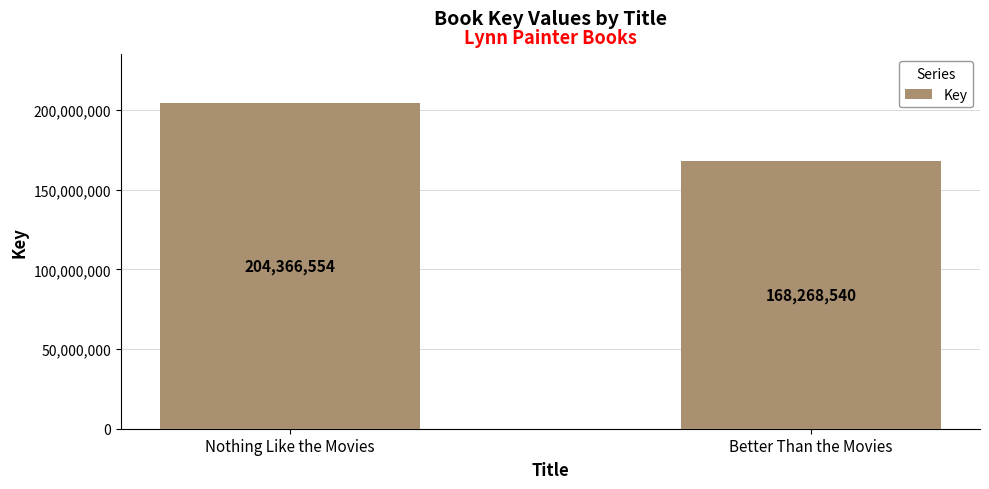

What is the greatest value displayed?

204366554